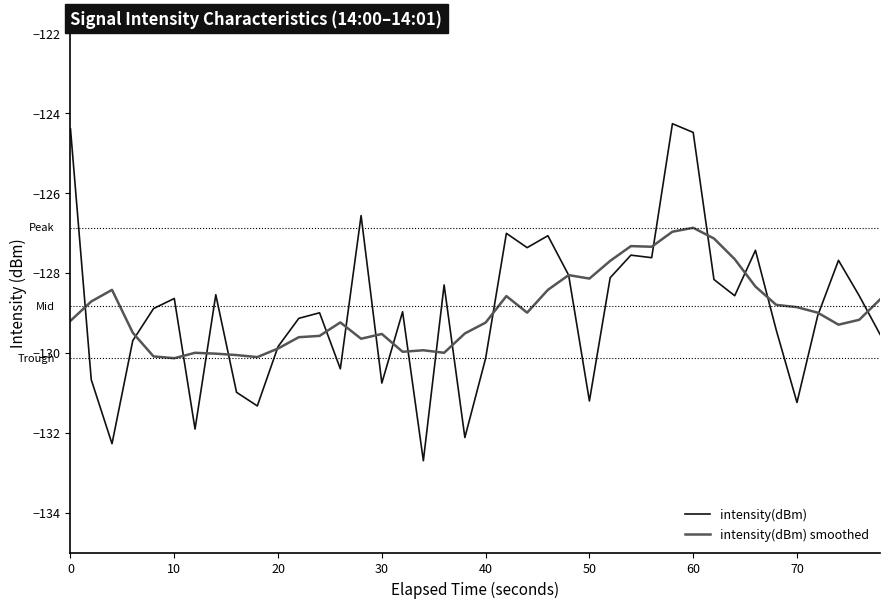

What is the difference between the second highest and minimum values in the intensity(dBm) smoothed series?

3.2